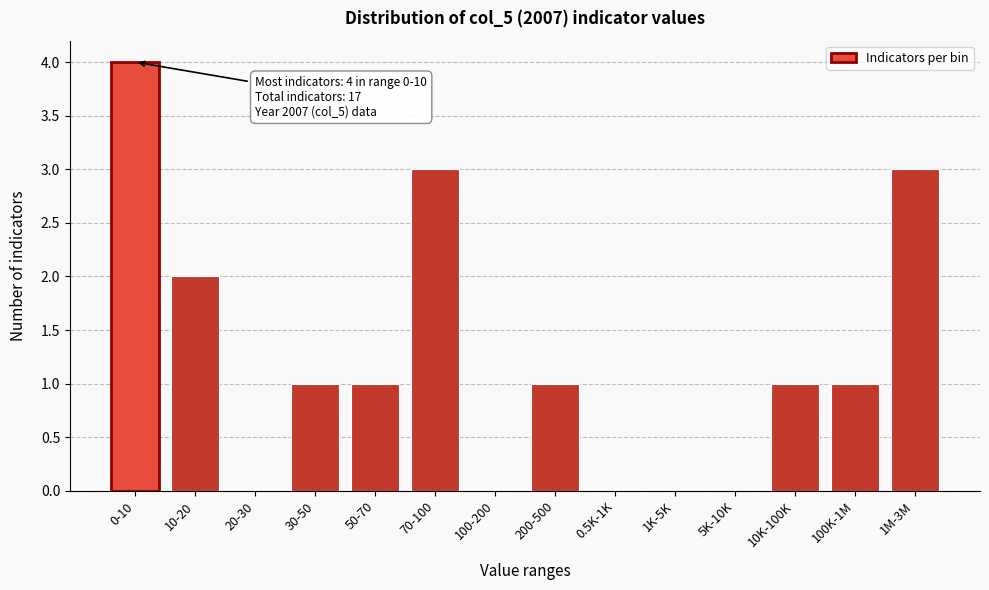

Reading right to left, what are all the values shown in this chart?

1M-3M=3	100K-1M=1	10K-100K=1	5K-10K=0	1K-5K=0	0.5K-1K=0	200-500=1	100-200=0	70-100=3	50-70=1	30-50=1	20-30=0	10-20=2	0-10=4